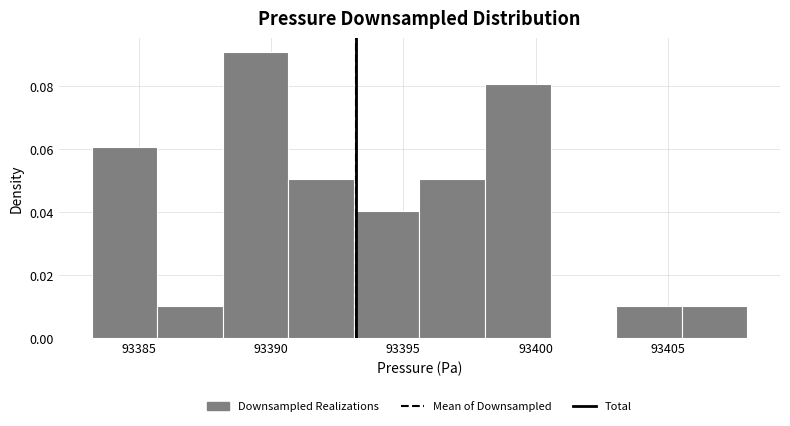

Reading left to right, transcribe this chart: for each bar, give the range it covers on the x-axis and its height. Neither the bar edges nor the heights are printed on the chart, so give them approximately, as read against the axes.

93383.0 to 93385.5: 0.06
93385.5 to 93388.0: 0.01
93388.0 to 93390.5: 0.09
93390.5 to 93393.0: 0.05
93393.0 to 93395.5: 0.04
93395.5 to 93398.0: 0.05
93398.0 to 93400.5: 0.08
93400.5 to 93403.0: 0
93403.0 to 93405.5: 0.01
93405.5 to 93408.0: 0.01